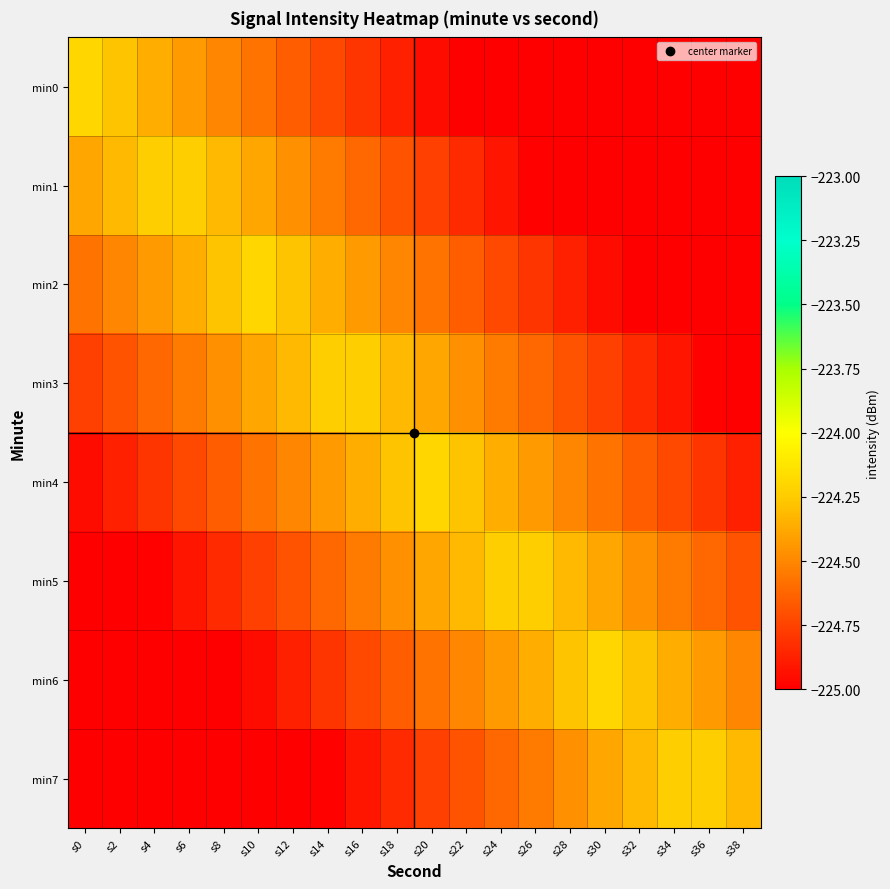

At s26, list the series in order from smallest to largest.

min0, min1, min2, min3, min7, min4, min6, min5